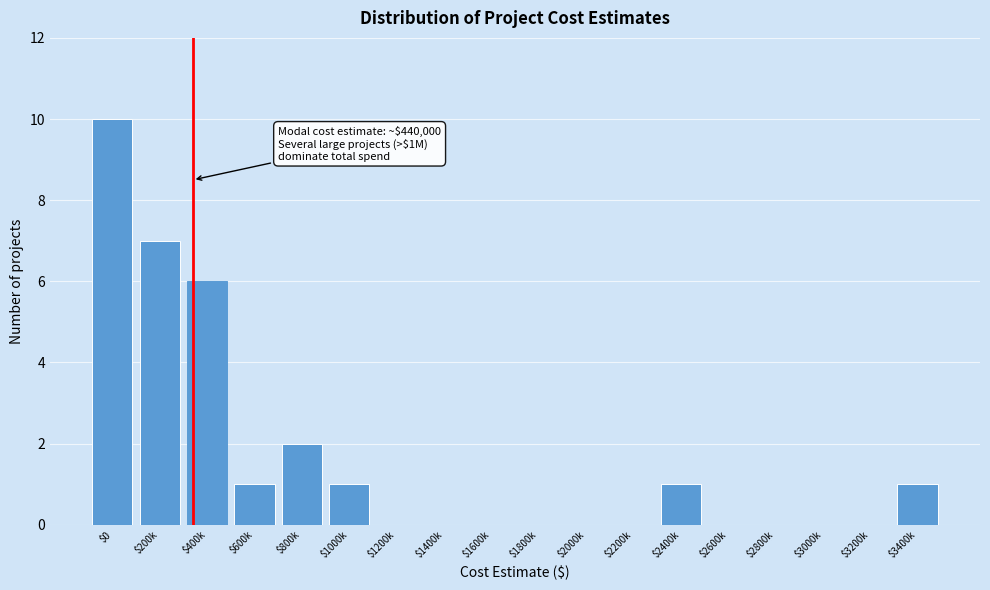

The value at $2000k is -4. True or false?

False